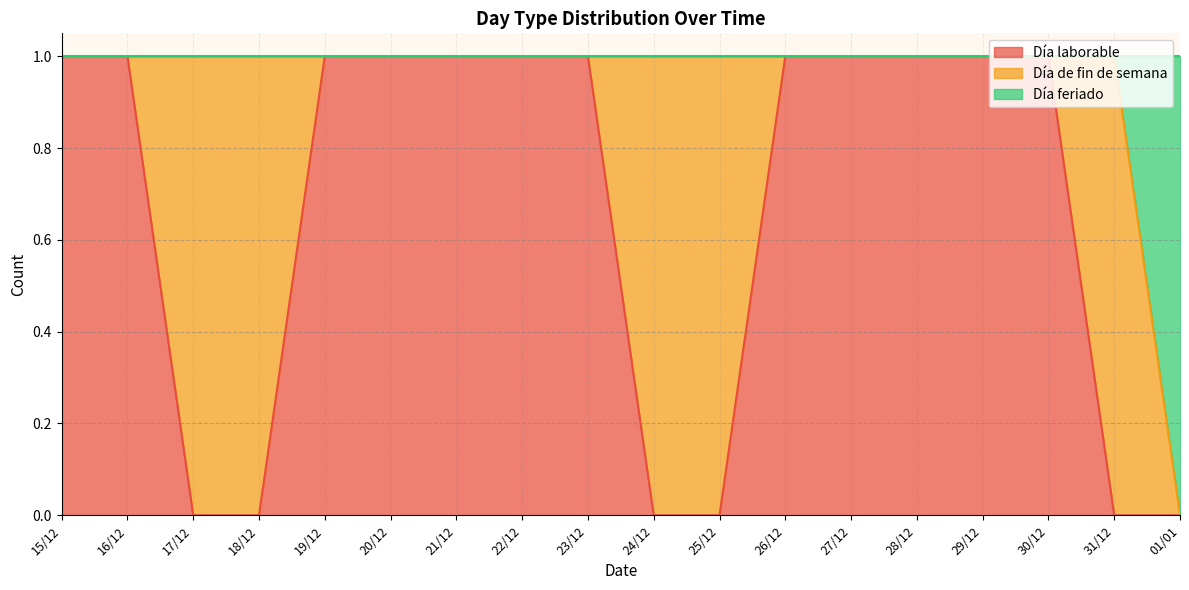

Is it true that Día laborable equals 0 at 24/12?

True